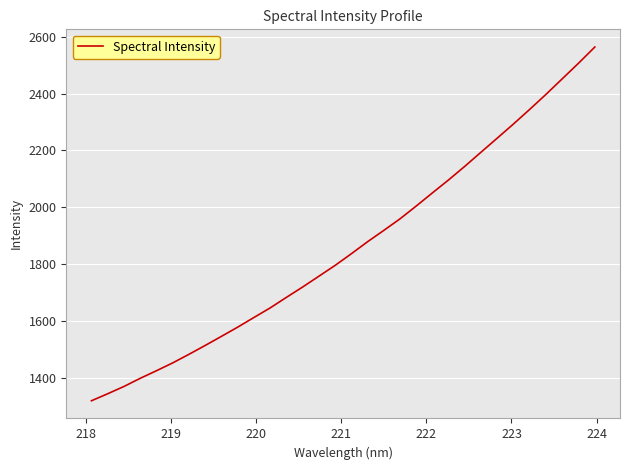

What is the minimum value shown in the chart?

1319.5